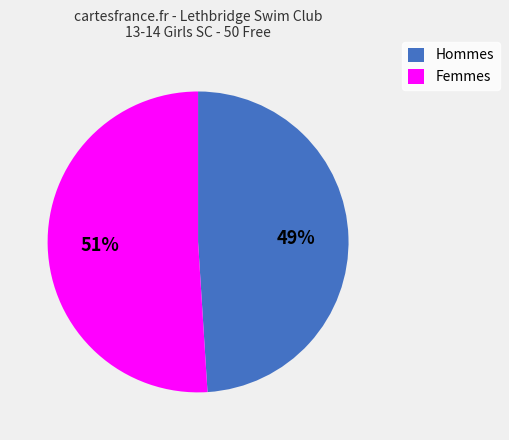

To the nearest percent, what is the difference between the largest and smallest slice percentages?

2%